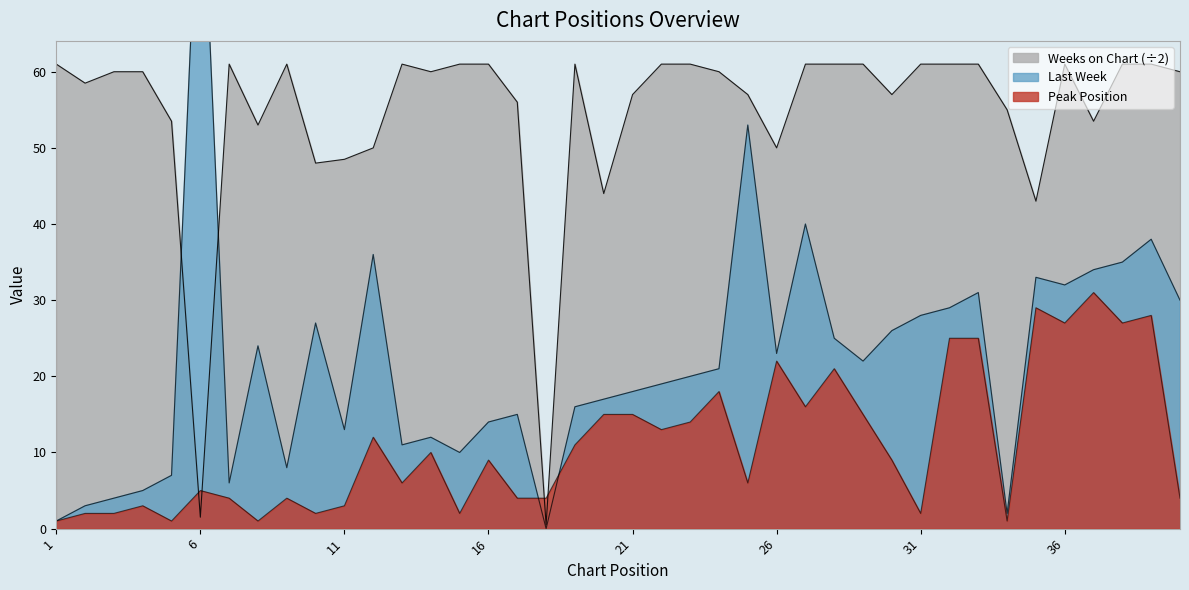

What is the approximate value of Last Week at 20?

17.0